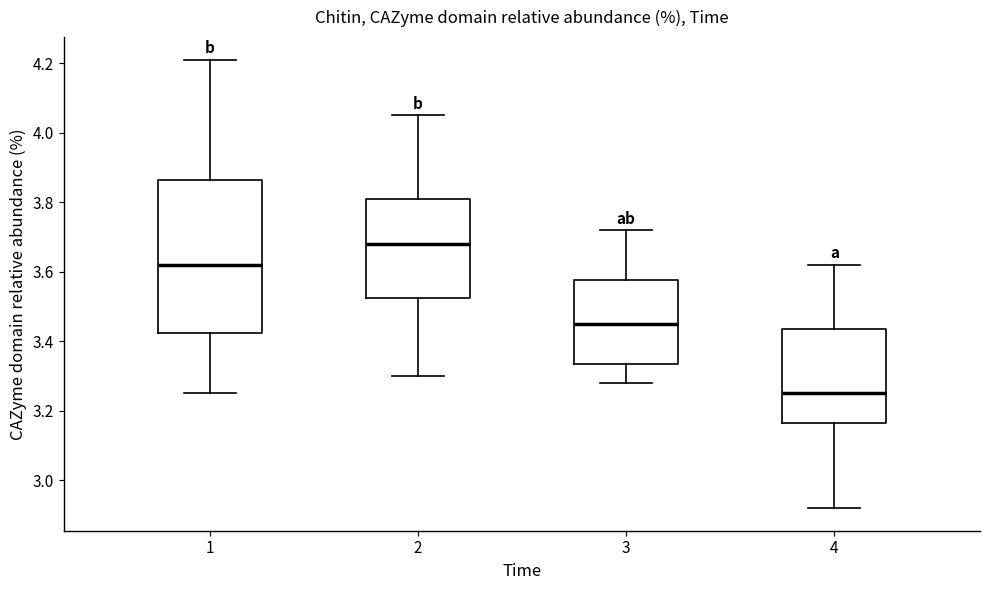

Which box has the highest median line?

2